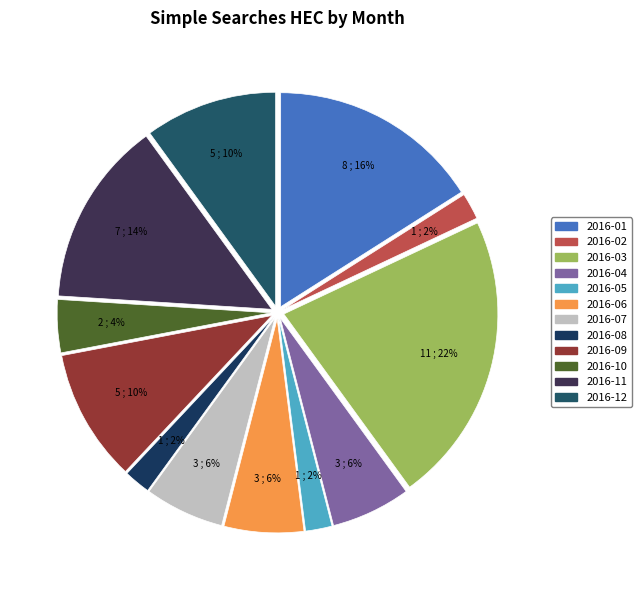

To the nearest percent, what is the difference between the 2016-11 and 2016-07 slice percentages?

8%